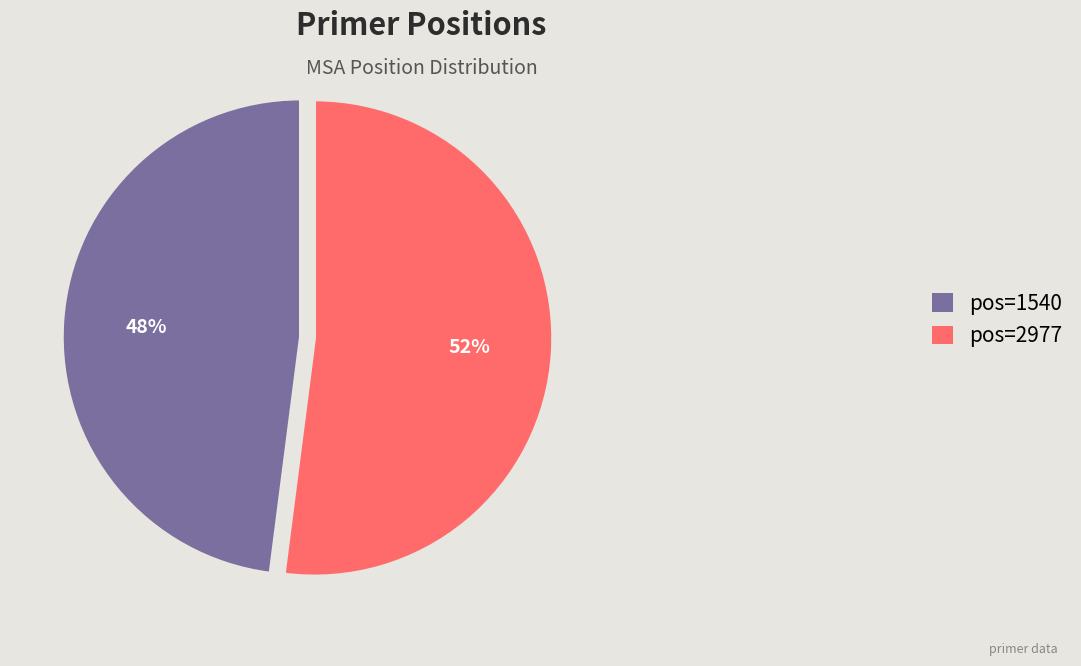

What is the majority slice?

pos=2977